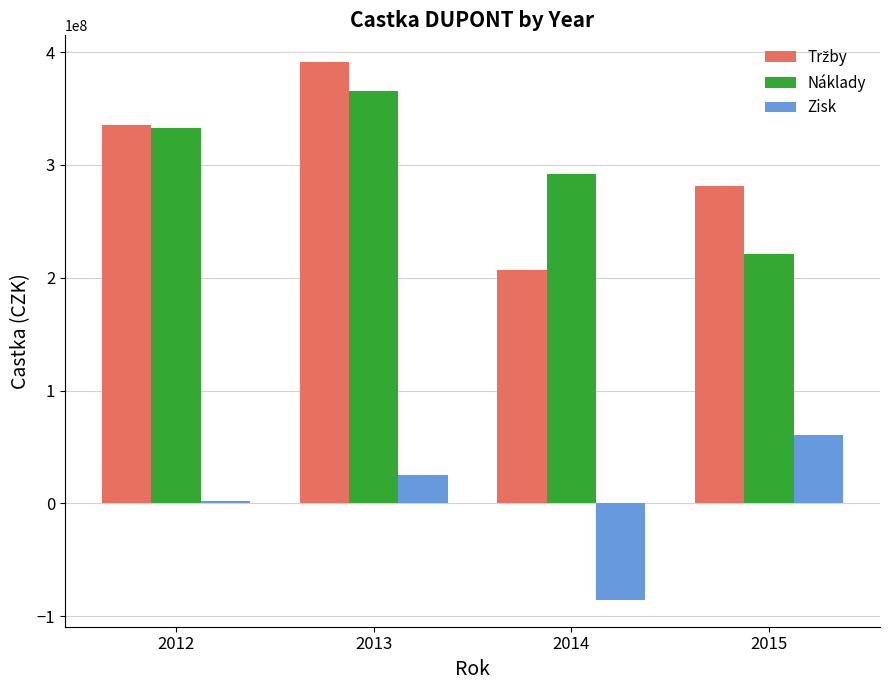

How many data points in Náklady are less than 332645582?

2